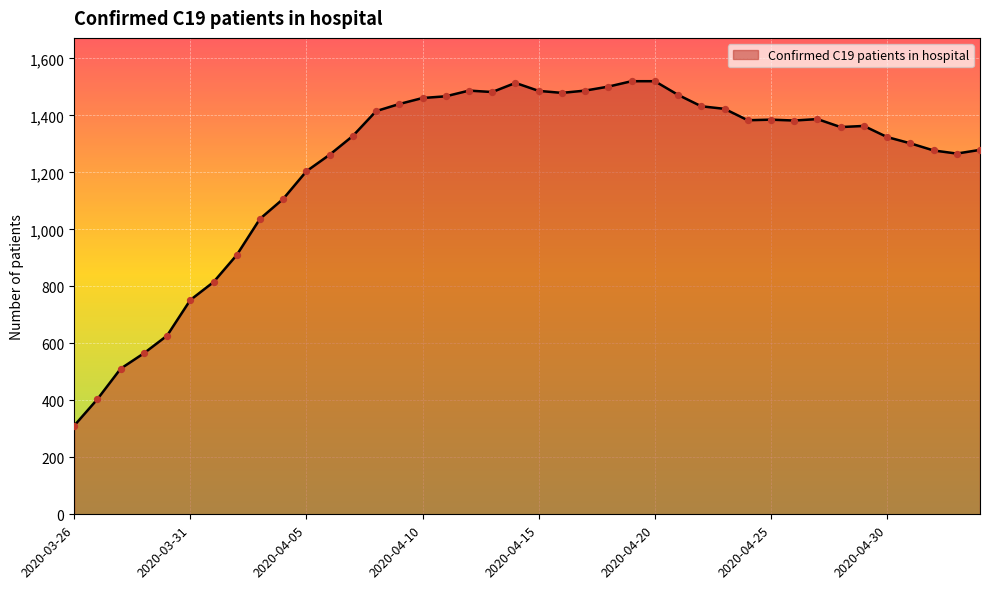

What is the greatest value displayed?

1520